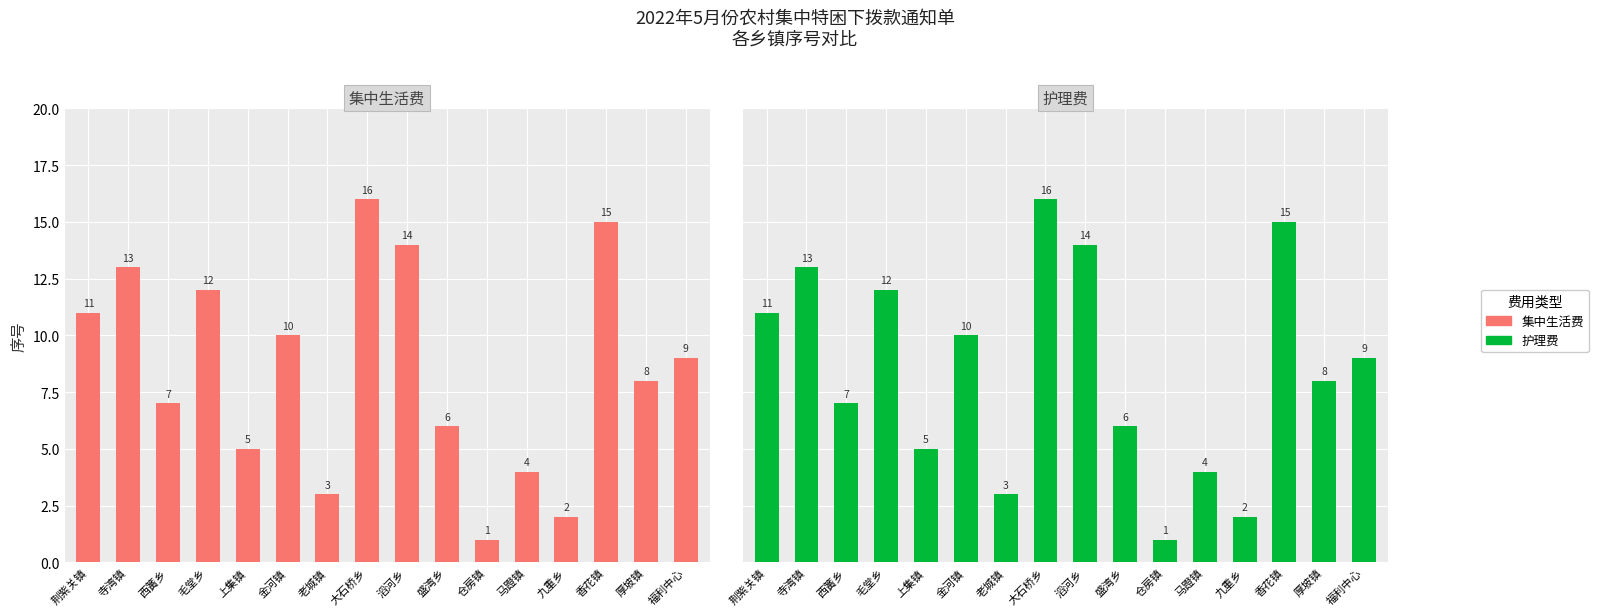

How many data points in 护理费 are less than 9?

8